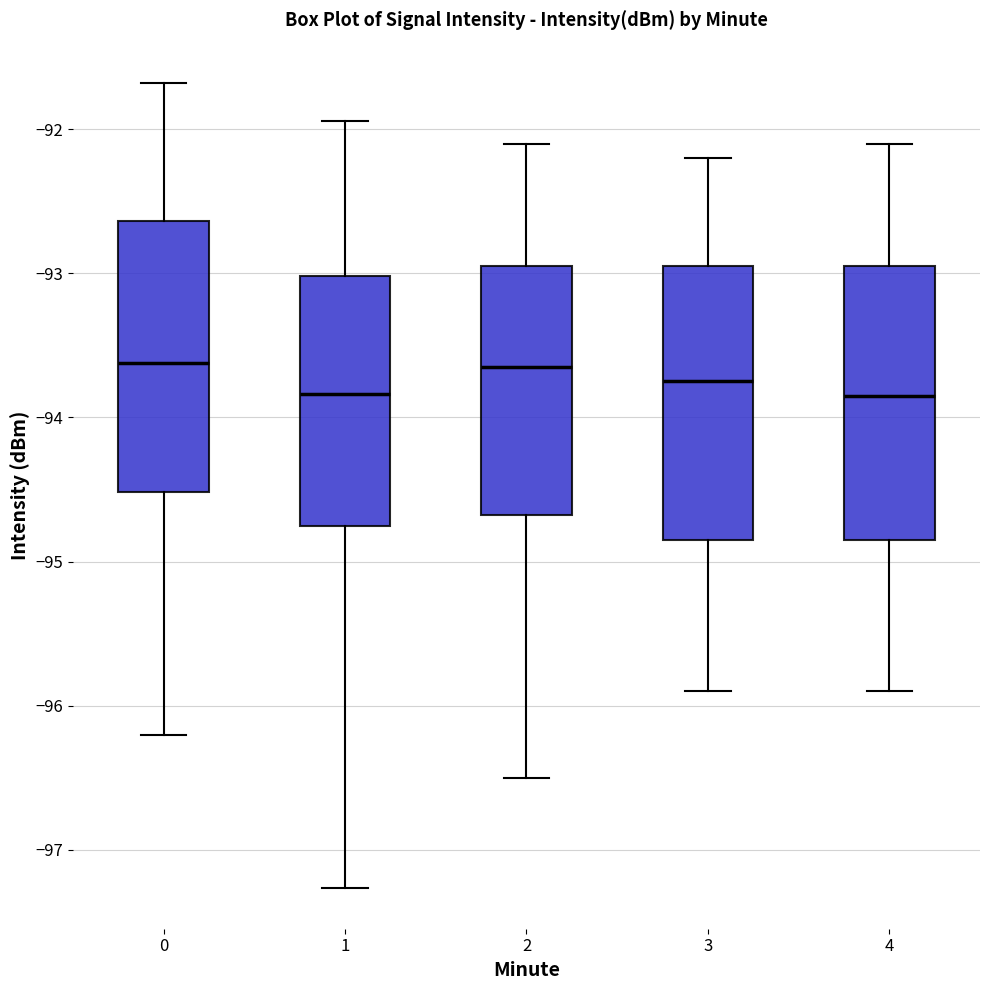

Reading left to right, transcribe this box plot: for each box, give where its median line is, the range the box spans, and where its two whiskers end, as read against the y-axis. The values are not printed on the chart, so give them approximately, as read against the axis.

0: median -93.6, box -94.5 to -92.6, whiskers -96.2 to -91.7
1: median -93.8, box -94.8 to -93.0, whiskers -97.3 to -91.9
2: median -93.6, box -94.7 to -92.9, whiskers -96.5 to -92.1
3: median -93.7, box -94.8 to -92.9, whiskers -95.9 to -92.2
4: median -93.8, box -94.8 to -92.9, whiskers -95.9 to -92.1